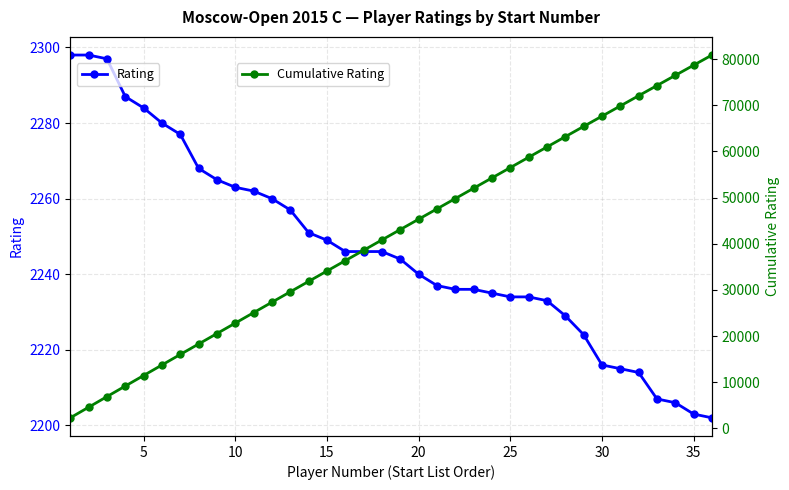

Does the chart have visible grid lines?

Yes